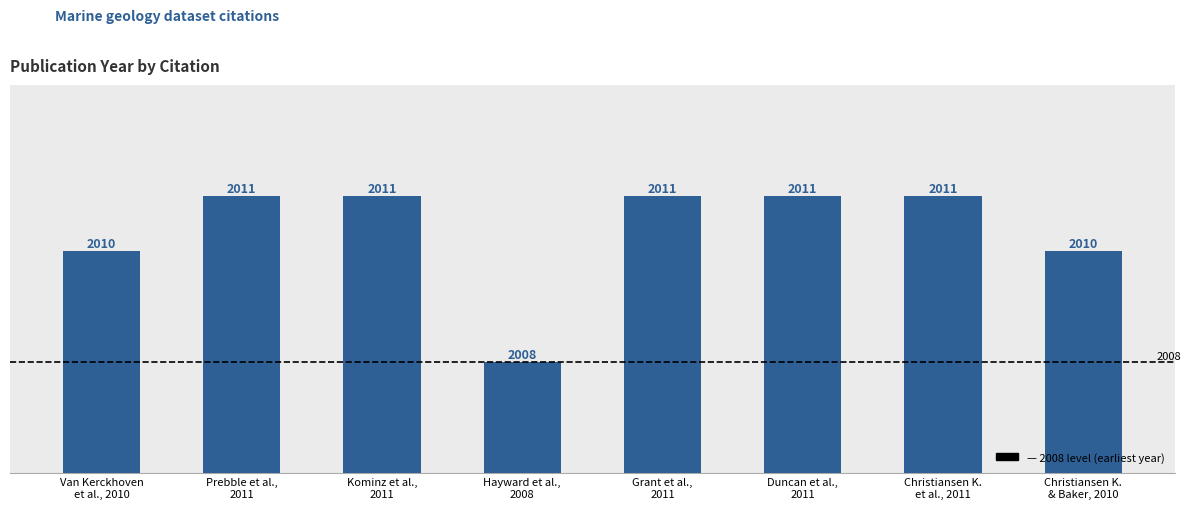

Reading left to right, list all the values displayed in this chart.

2010	2011	2011	2008	2011	2011	2011	2010